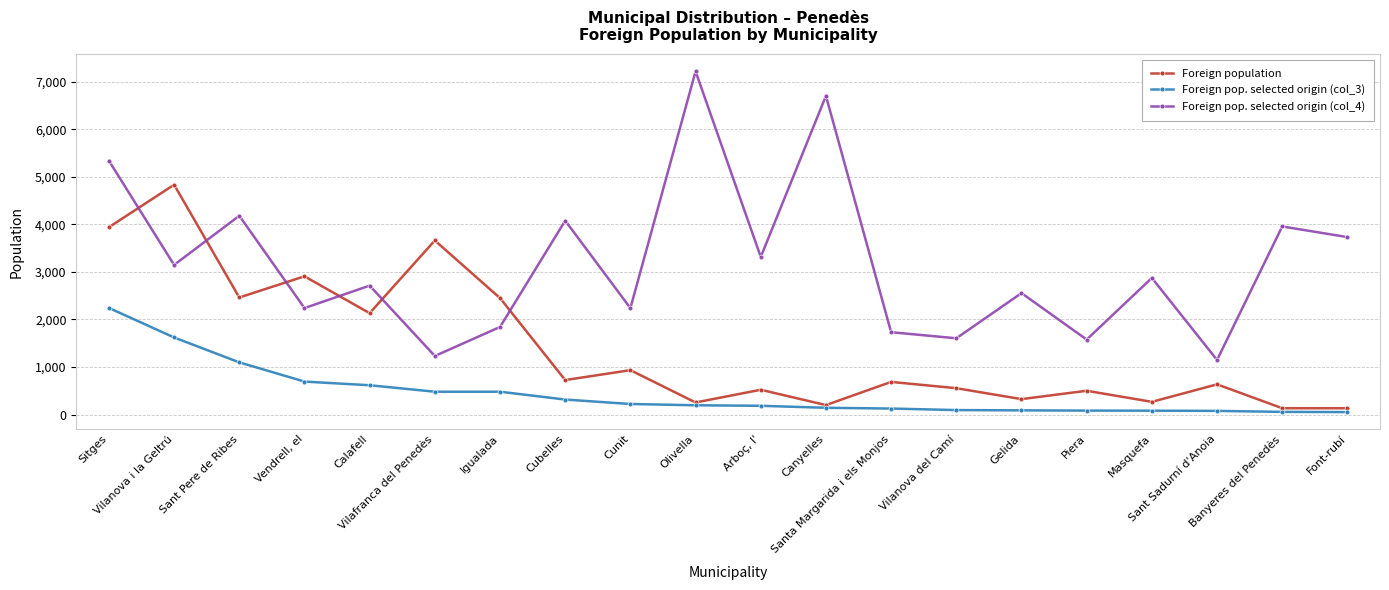

What is the label of the 10th point from the right?

Arboç, l'